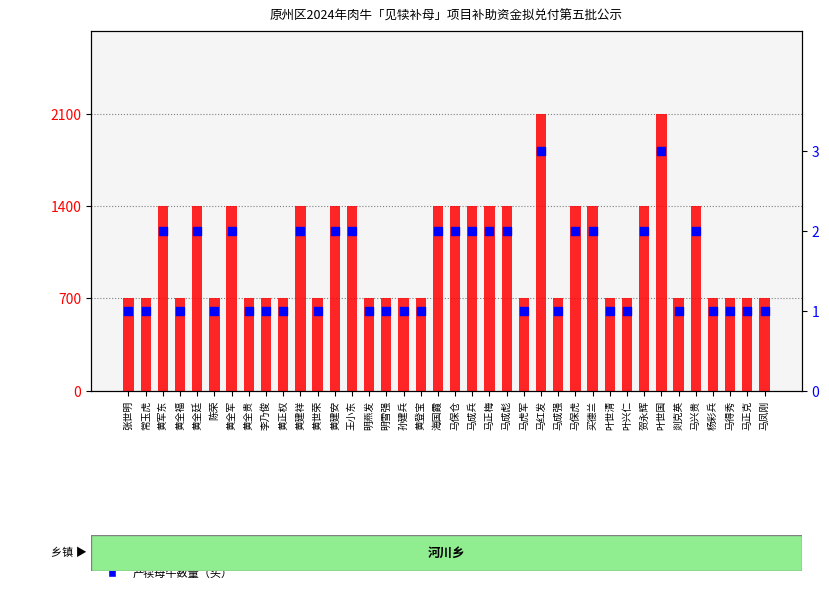

What is the total value across all series at 马正克?

701